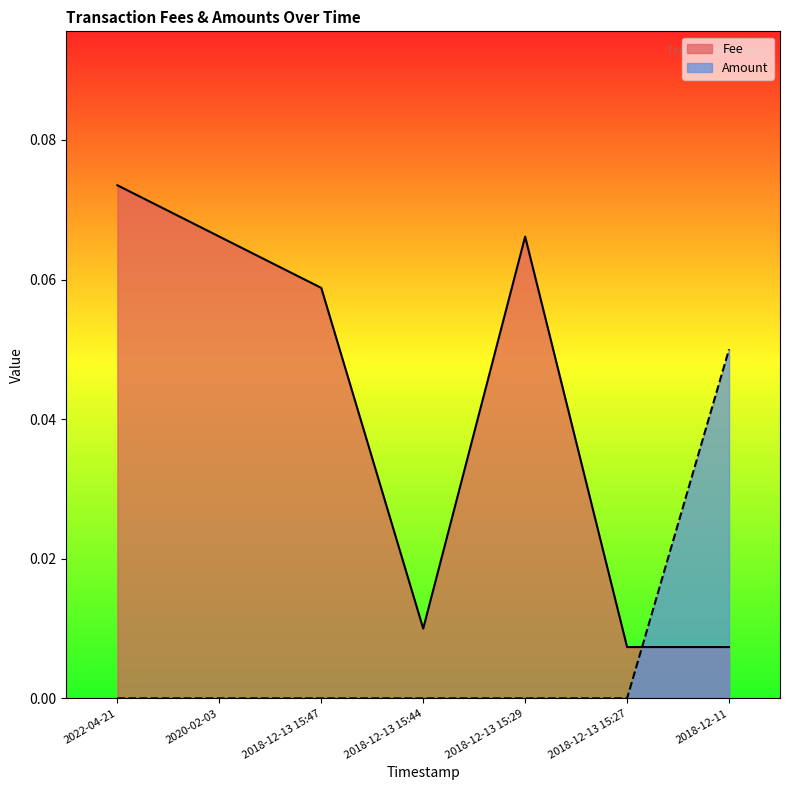

What is the difference between the highest and lowest values at 2018-12-13 15:47?

0.1